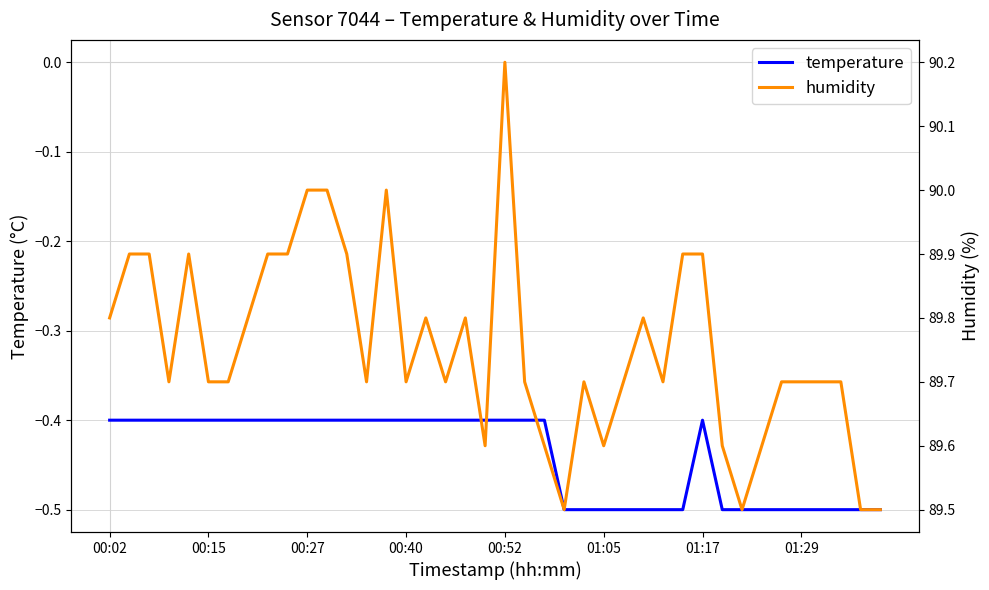

True or false: humidity has a value of 150.5 at 27.

False